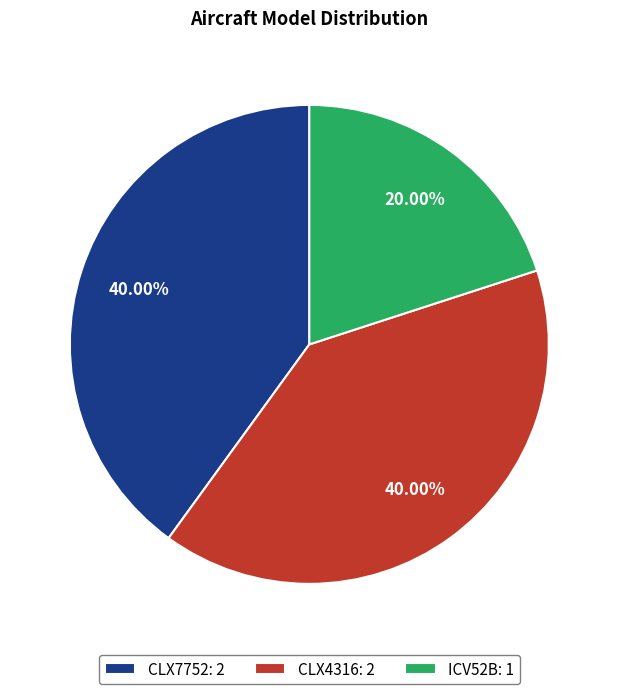

To the nearest percent, what is the difference between the largest and smallest slice percentages?

20%